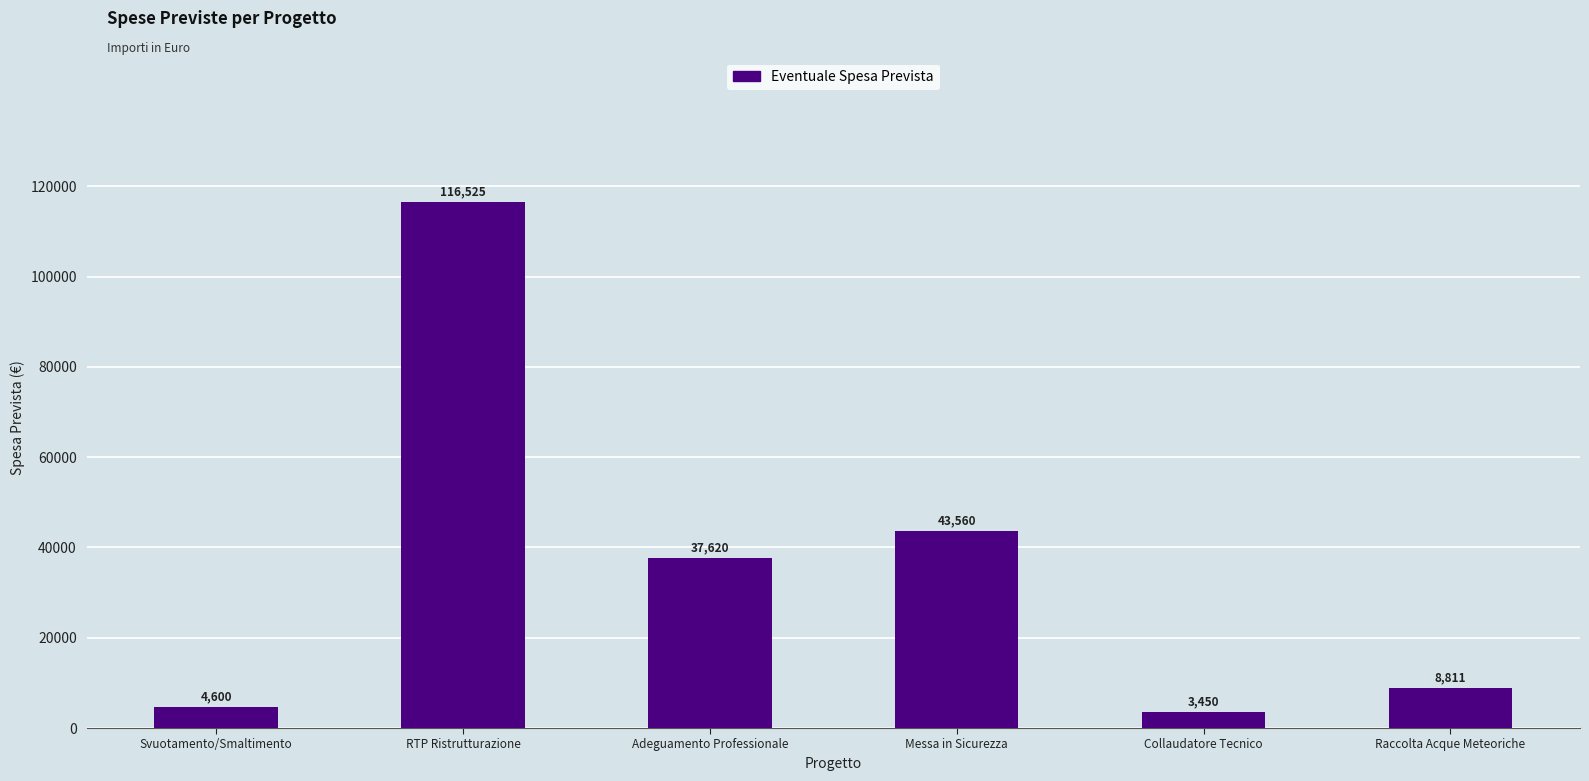

Count the number of categories in the chart.

6